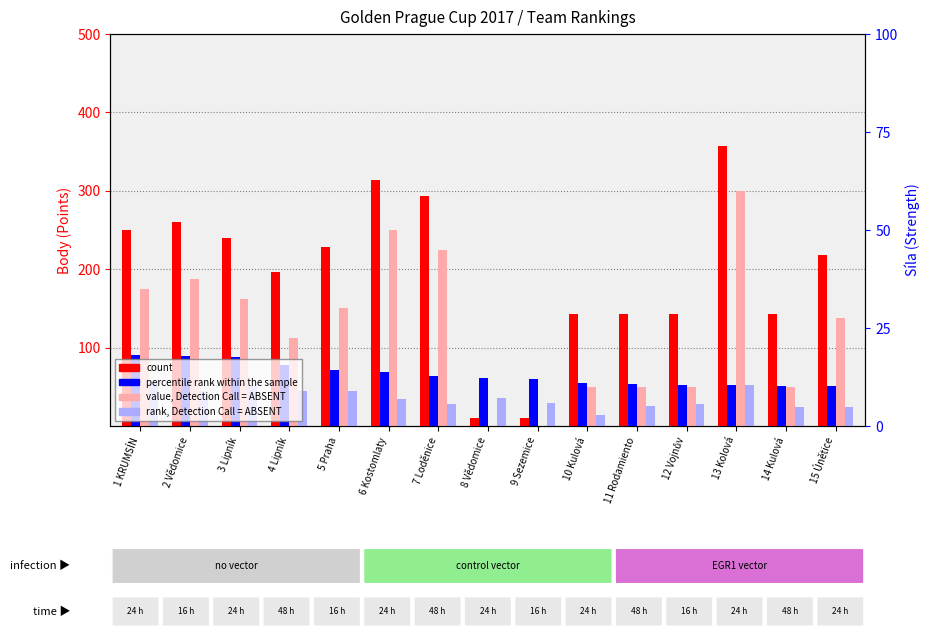

The percentile rank within the sample series shows 10.8 at 11 Rodamiento. True or false?

False